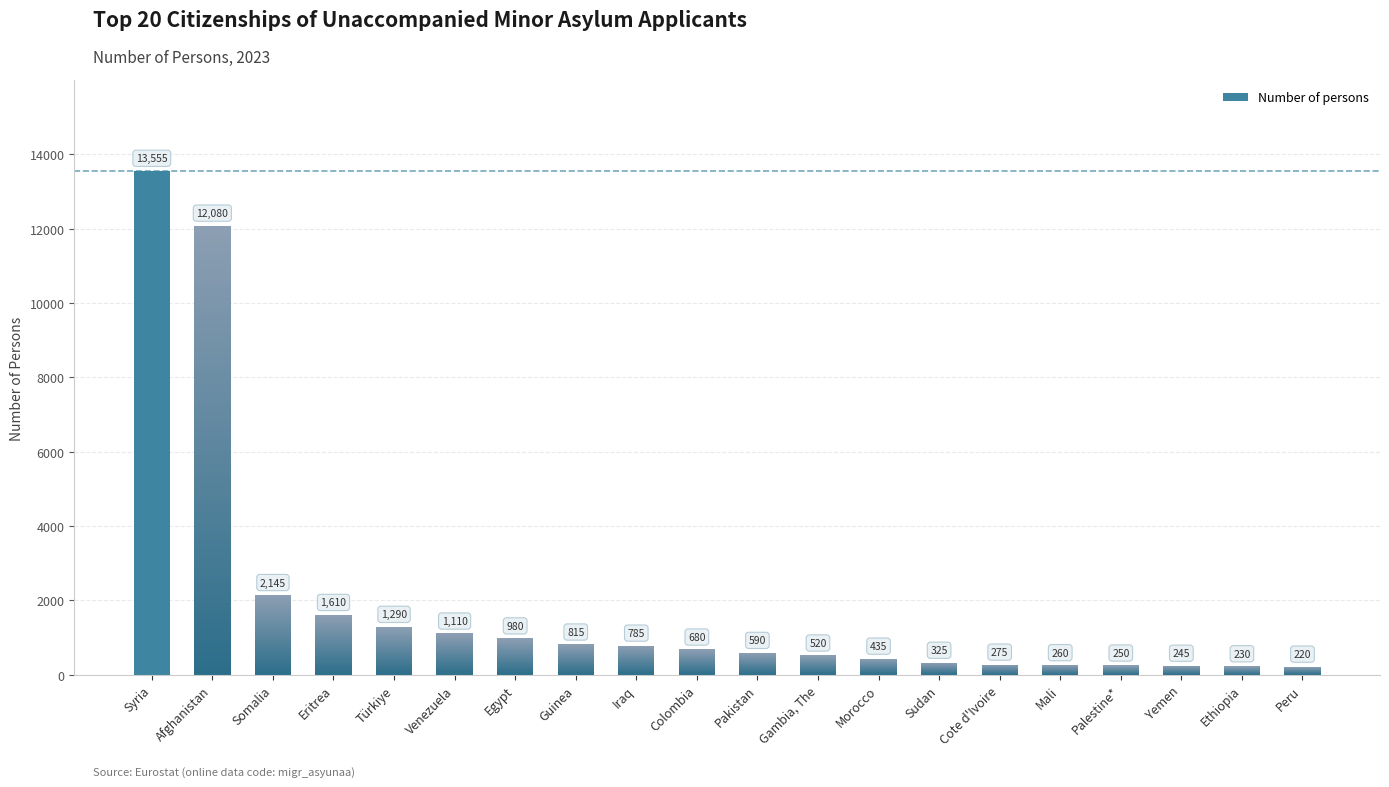

What is the sum of the values at Gambia, The and Mali?

780